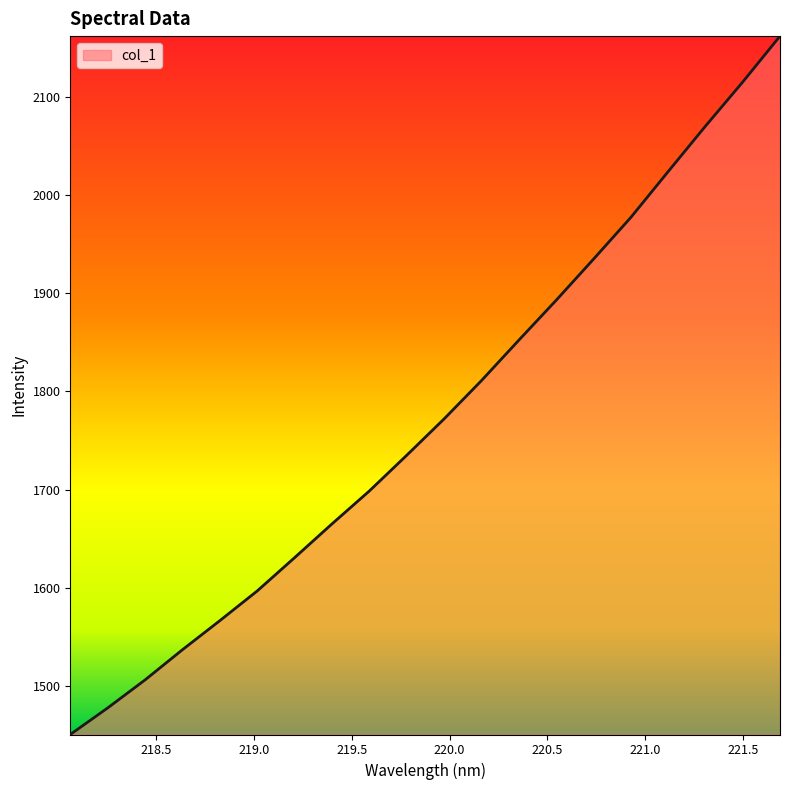

What is the minimum value shown in the chart?

1450.6